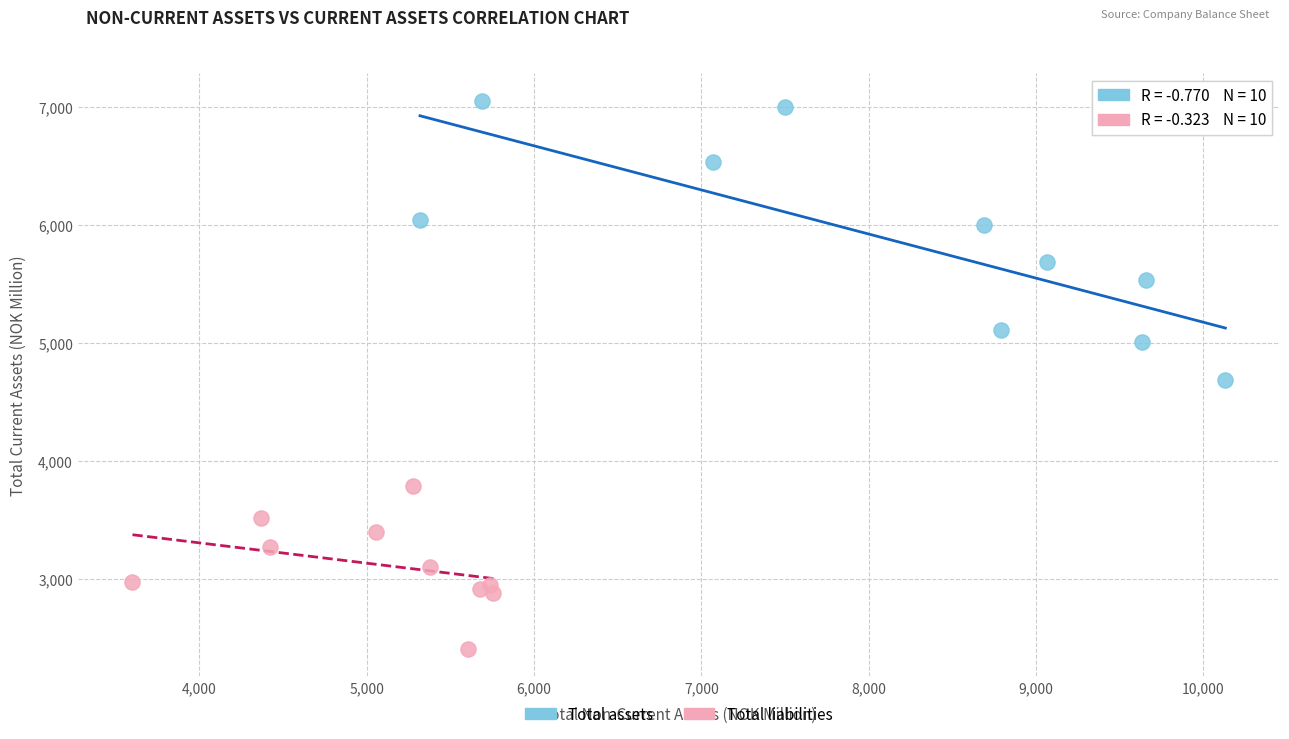

What are all the series names shown in the legend?

Total assets, Total liabilities